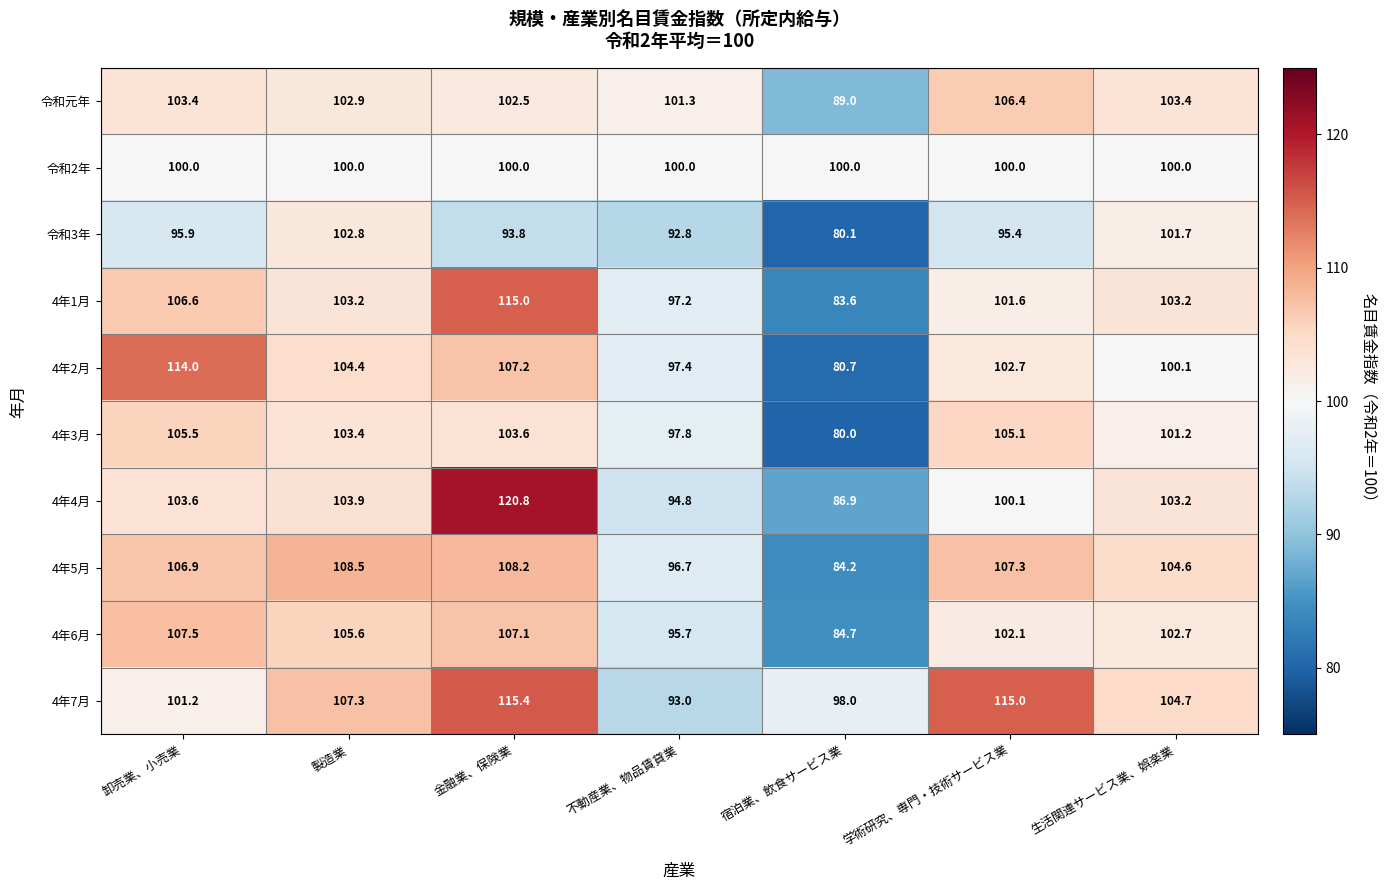

What is the spread (max minus min) of values at 金融業、保険業?

27.0